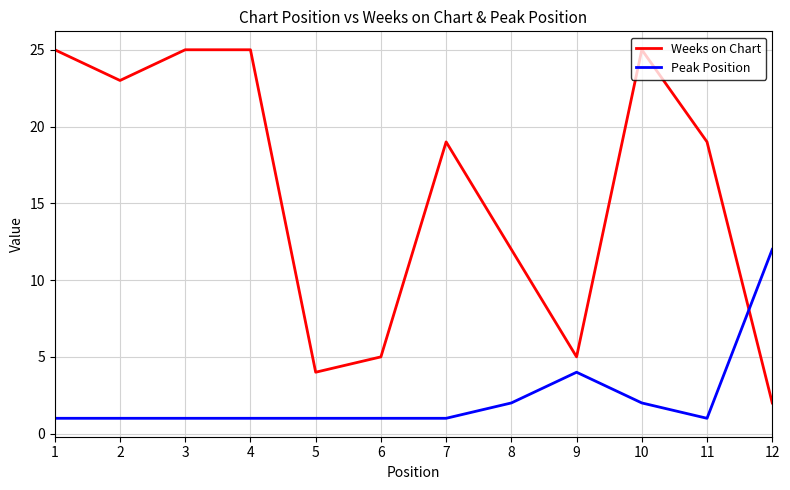

Reading left to right, list all the values displayed in this chart.

Weeks on Chart: 1=25	2=23	3=25	4=25	5=4	6=5	7=19	8=12	9=5	10=25	11=19	12=2
Peak Position: 1=1	2=1	3=1	4=1	5=1	6=1	7=1	8=2	9=4	10=2	11=1	12=12